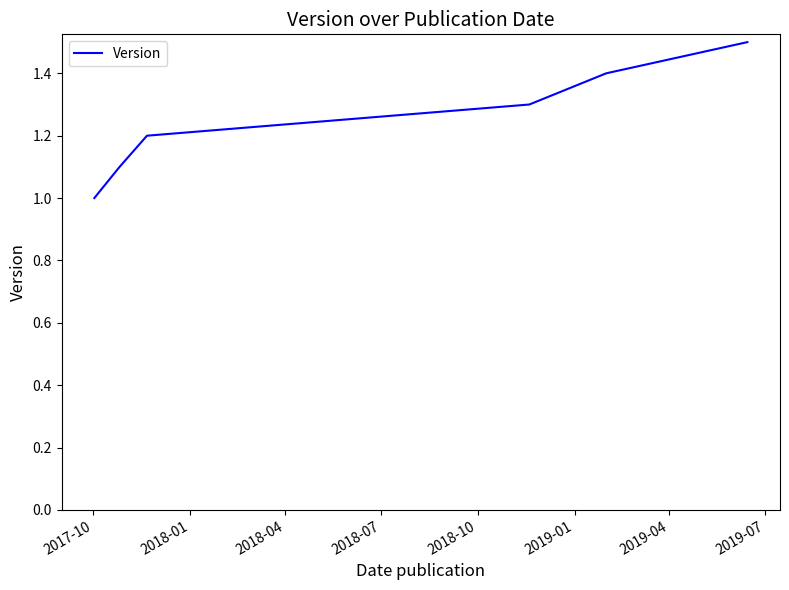

What is the minimum value shown in the chart?

1.0